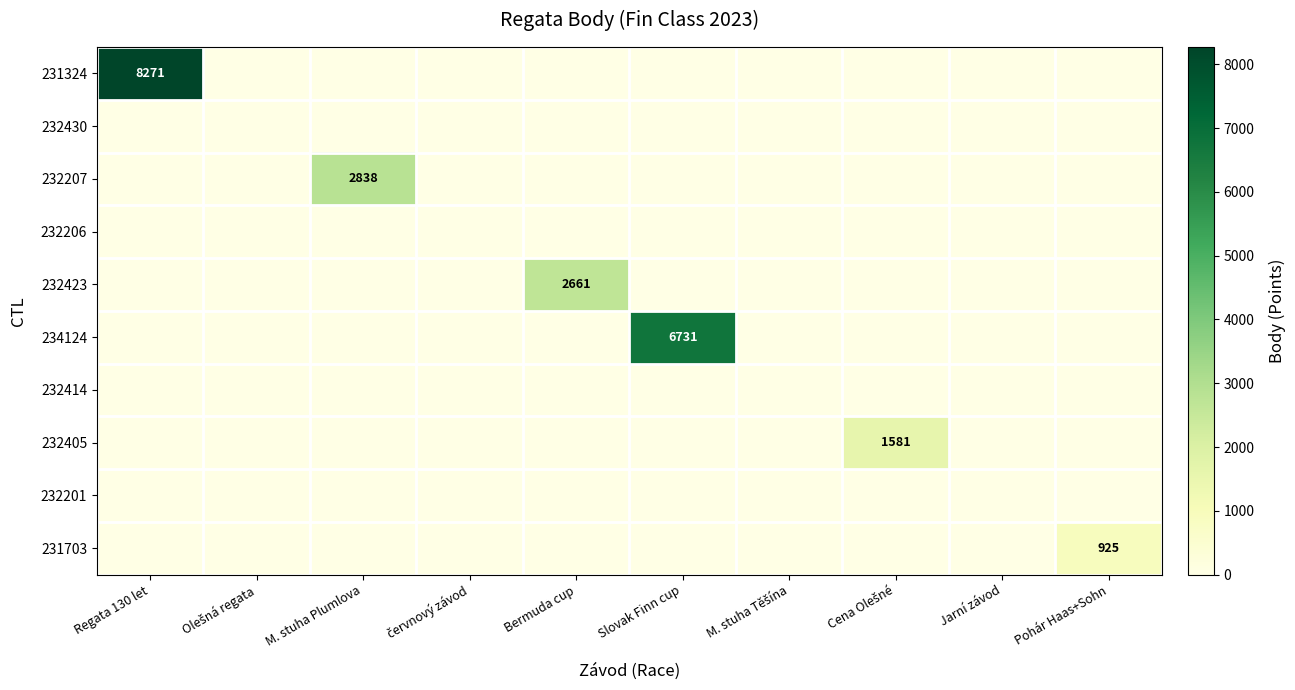

List the series in order of their peak value, lowest first.

232430, 232206, 232414, 232201, 231703, 232405, 232423, 232207, 234124, 231324